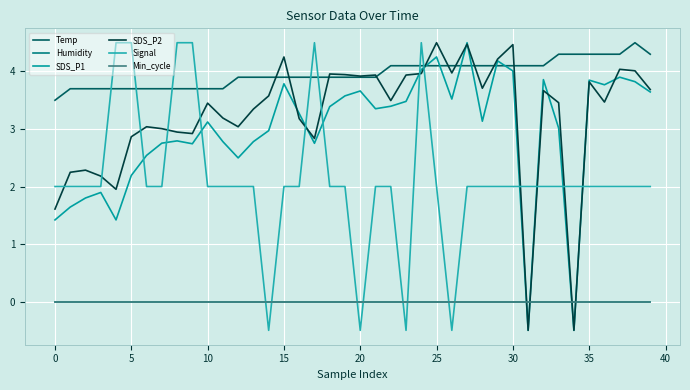

Does the chart display data point markers on the line(s)?

No